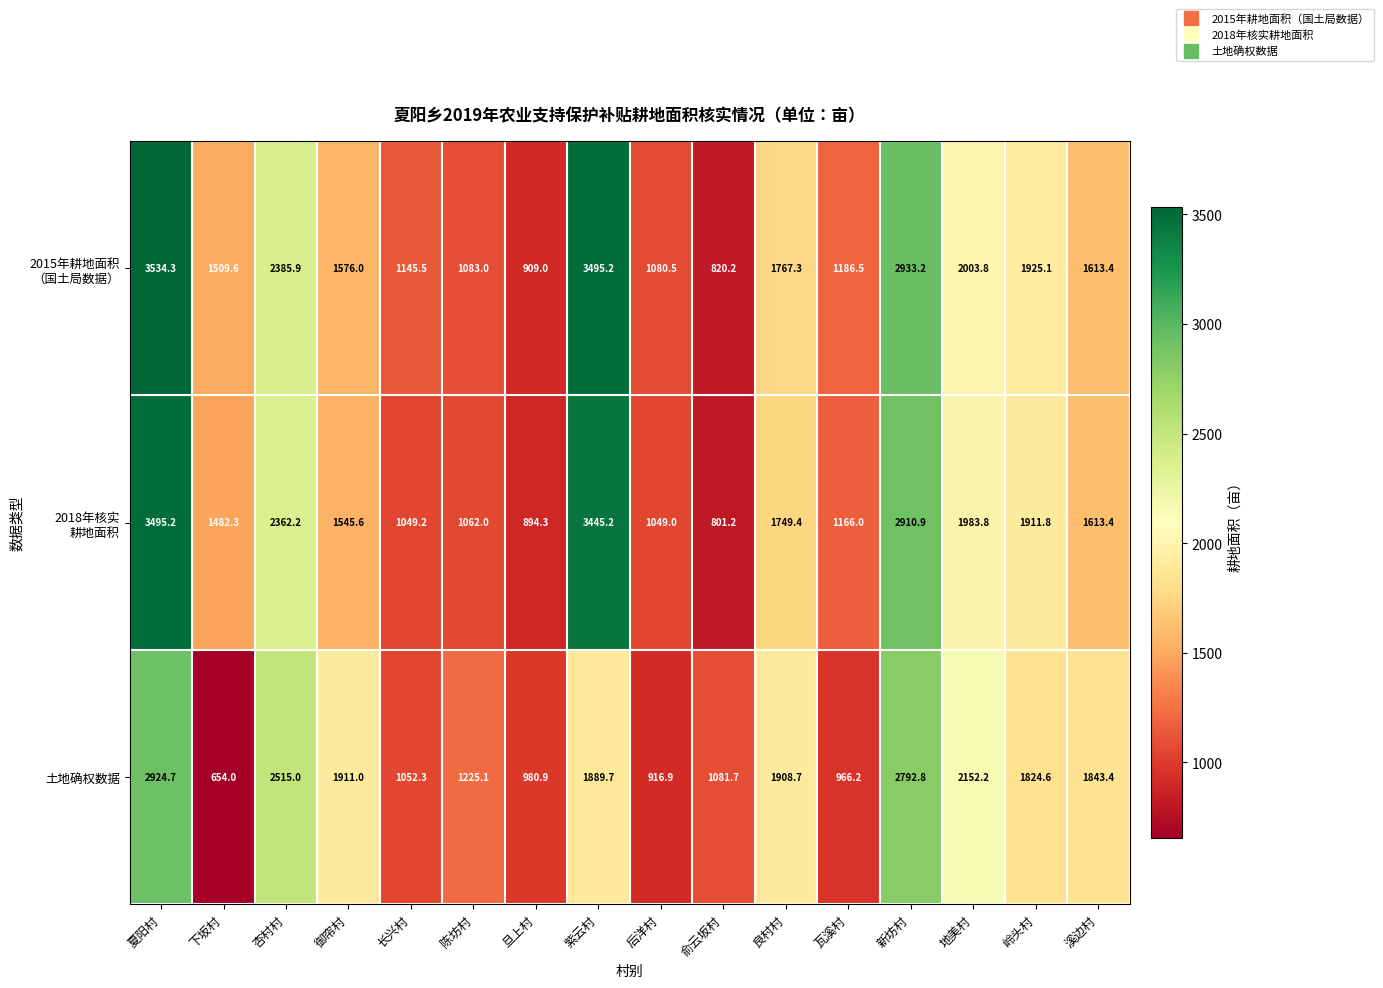

What is the spread (max minus min) of values at 御帘村?

365.4